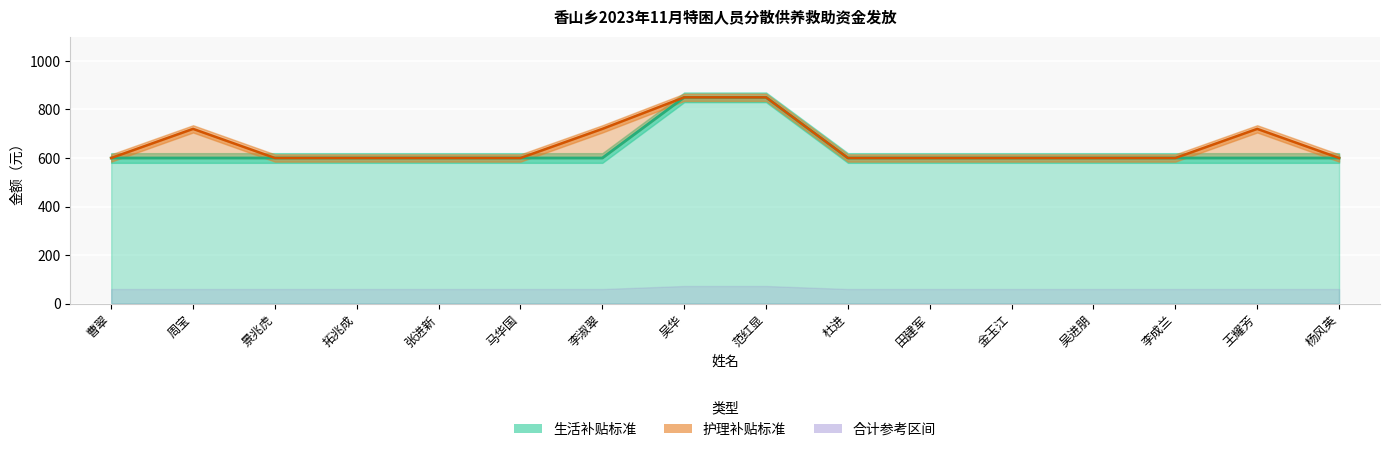

At which category does the chart reach its minimum across all series?

曹翠